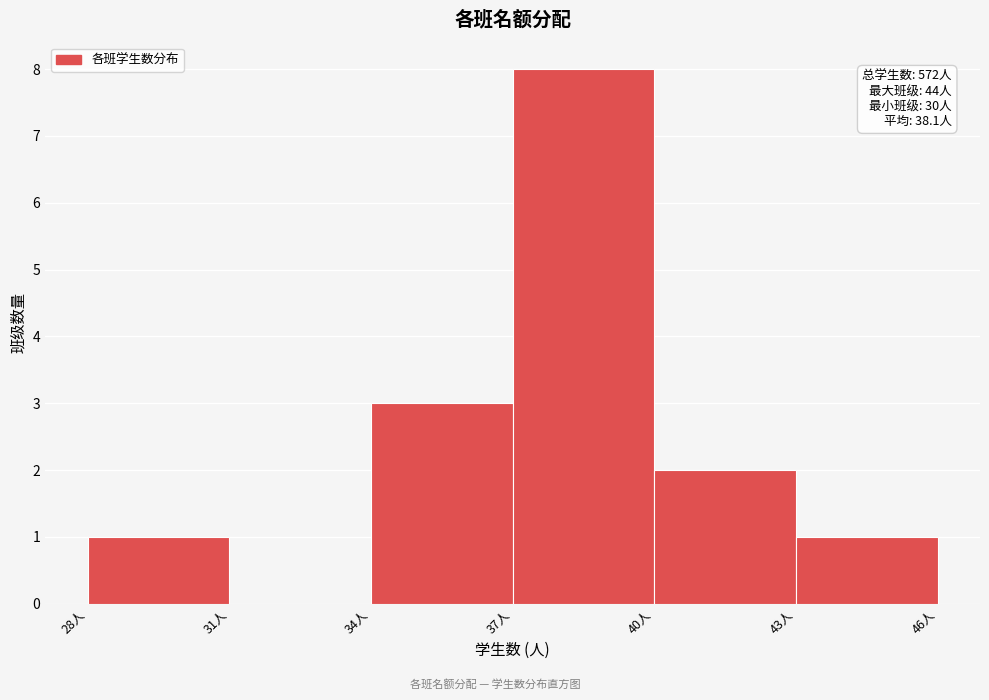

Which range on the x-axis has the tallest bar?

37 to 40